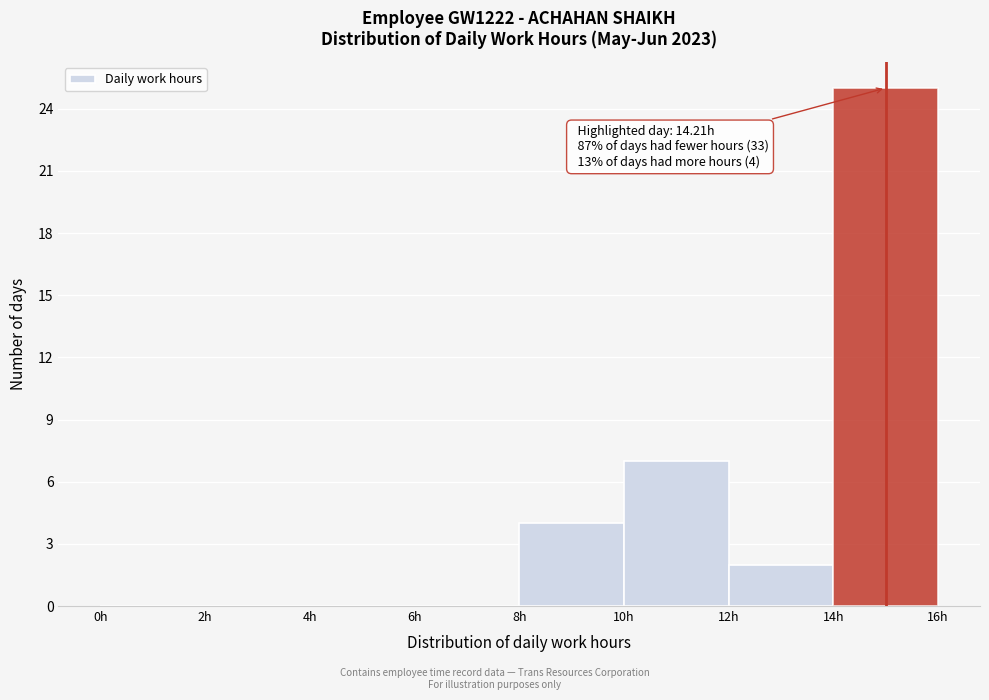

Which range on the x-axis has the tallest bar?

14 to 16